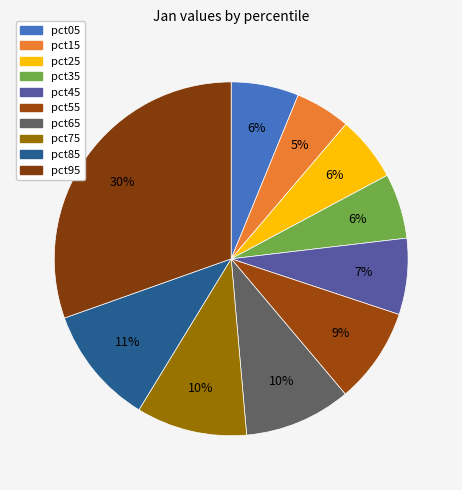

Does pct15 account for over 50% of the chart?

No